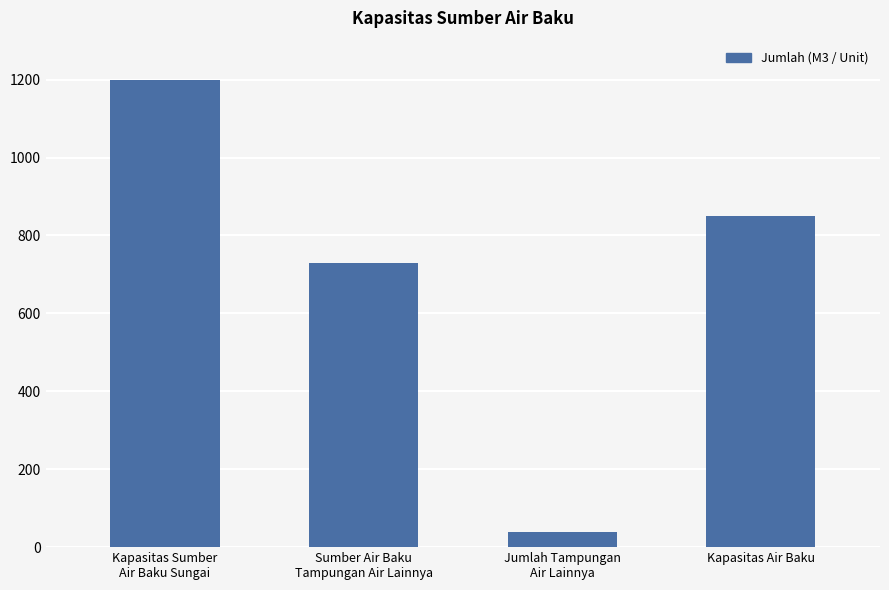

Where is the data nearest to the value 619?

Sumber Air Baku
Tampungan Air Lainnya